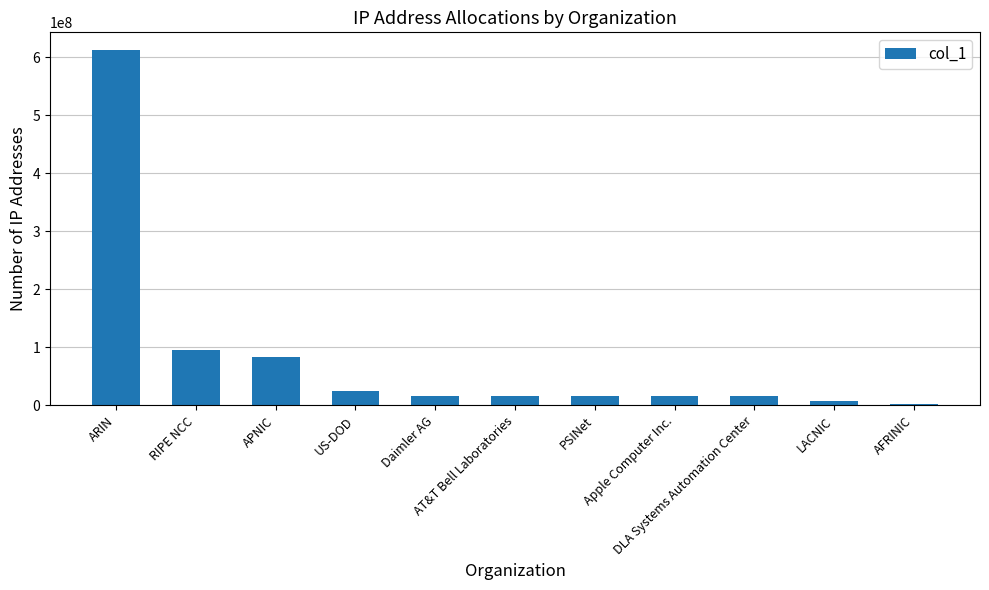

What is the maximum value shown in the chart?

612052193